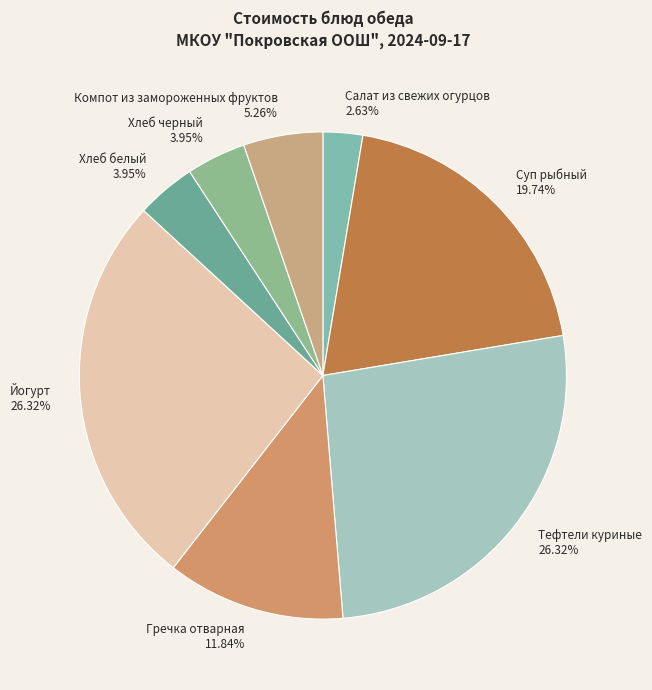

What is the smallest slice in the pie chart?

Салат из свежих огурцов